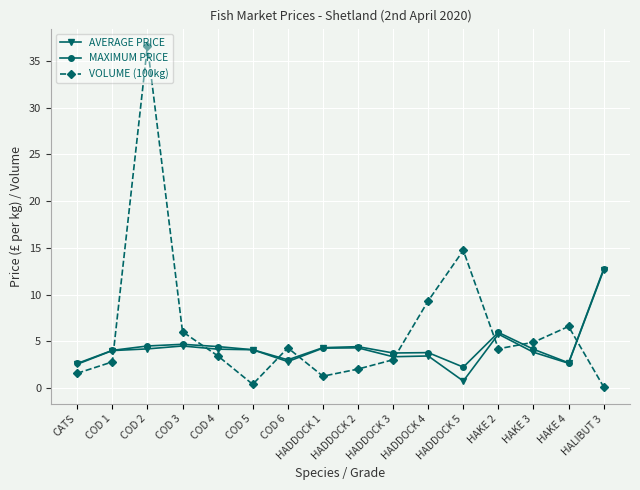

After their last crossing, which series has the higher values: VOLUME (100kg) or MAXIMUM PRICE?

MAXIMUM PRICE